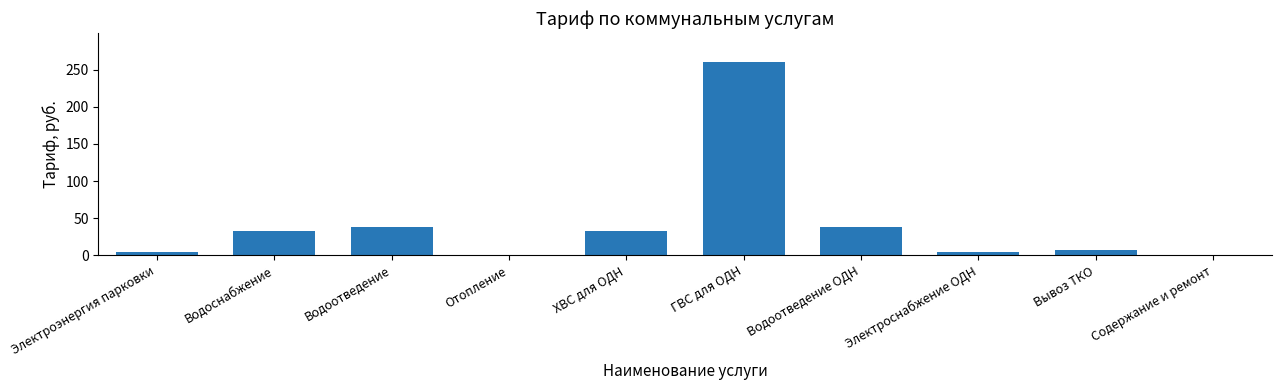

What is the greatest value displayed?

260.7